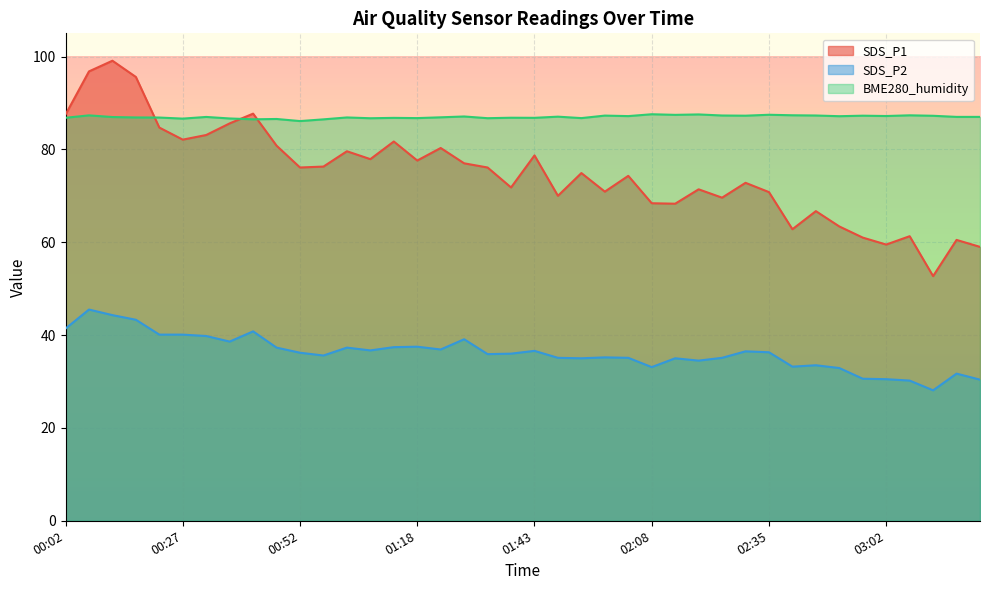

What is the sum of the BME280_humidity values at 01:28 and 00:42?

173.6